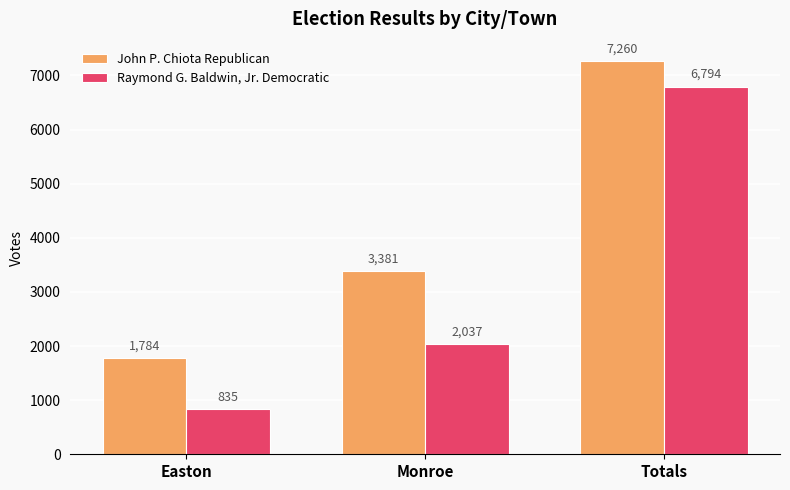

How many Raymond G. Baldwin, Jr. Democratic values are between 835 and 6794?

3